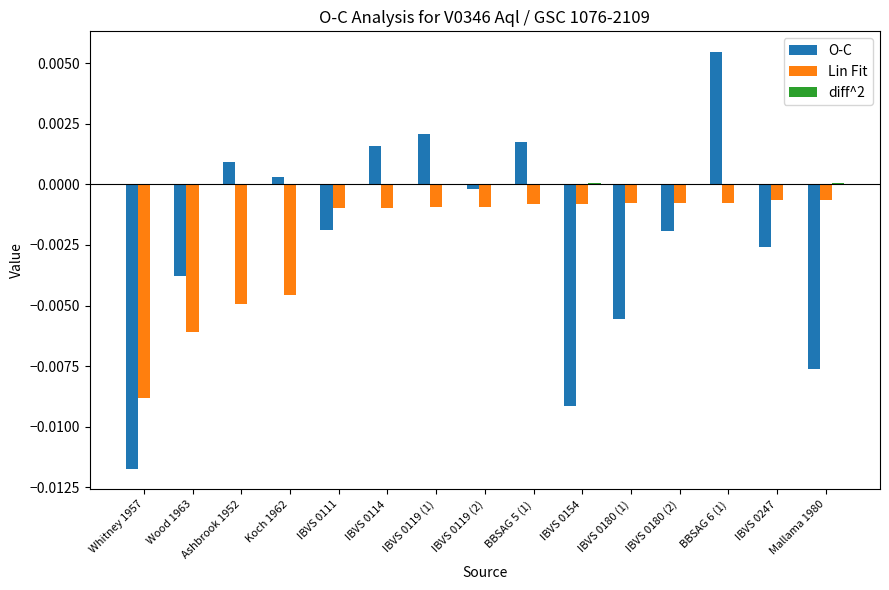

The value of O-C at BBSAG 6 (1) is 0.0. True or false?

True